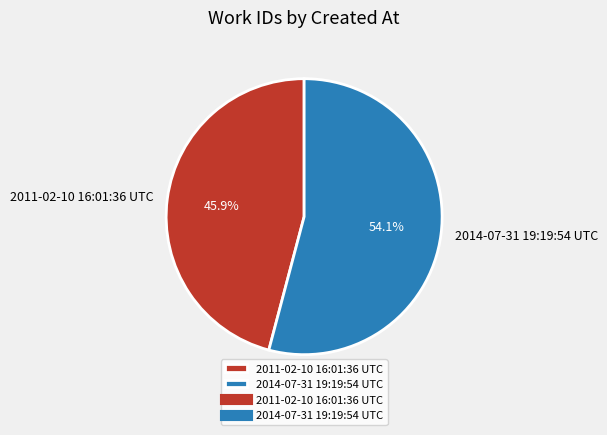

What percentage is the 2014-07-31 19:19:54 UTC slice, to the nearest percent?

54%